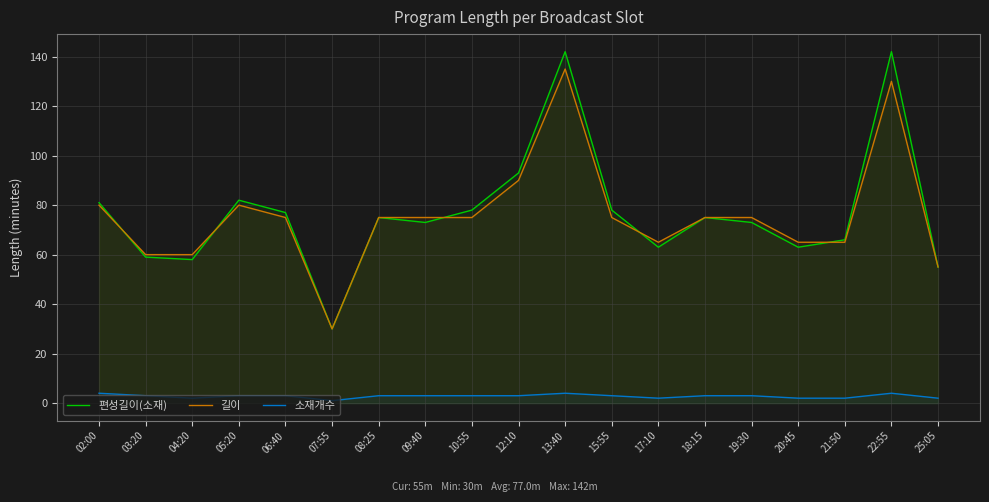

What is the label of the 15th point from the left?

19:30